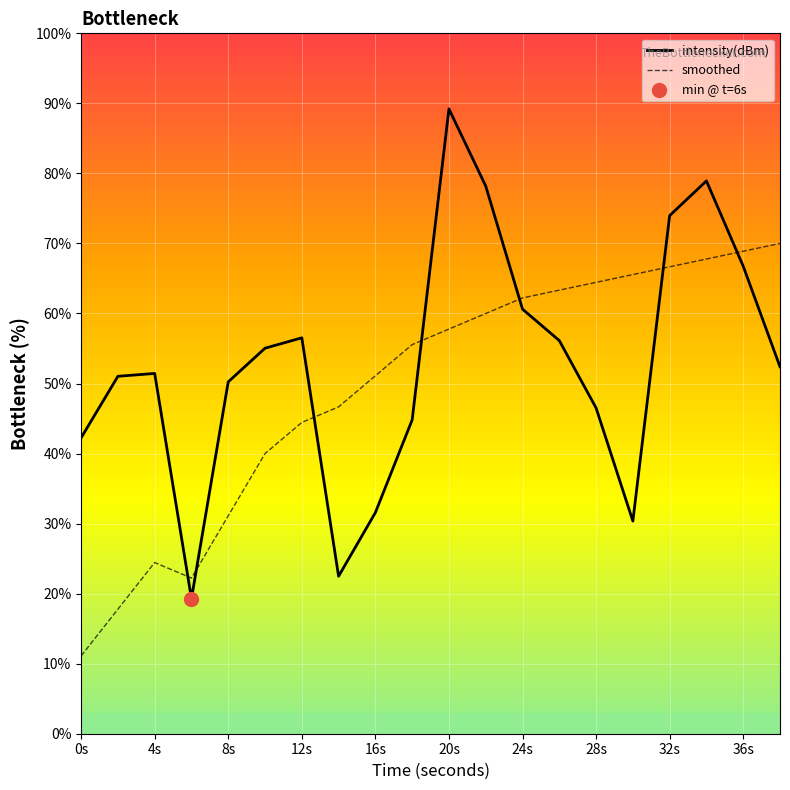

Which series has the largest total across all categories?

intensity(dBm)